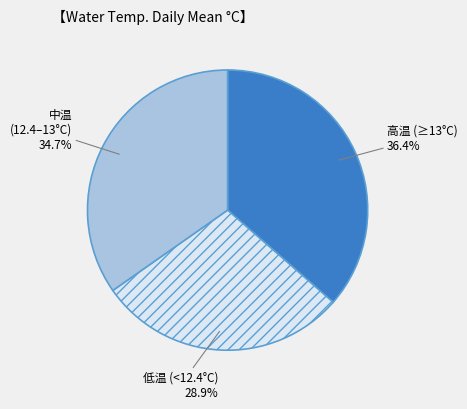

Does any single category account for the majority?

No